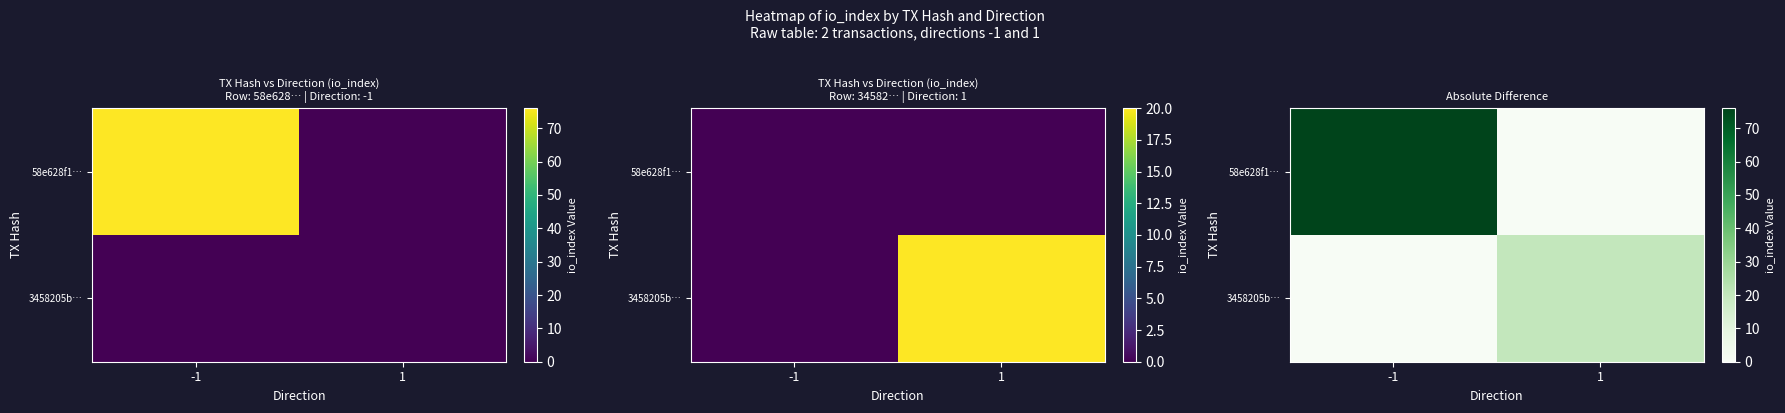

What is the sum of the 58e628f1… values at -1 and 1?

76